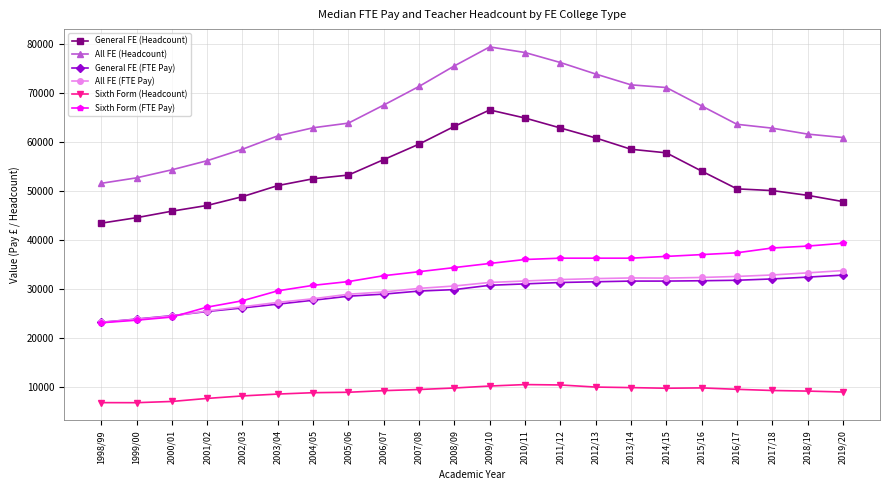

What is the spread (max minus min) of values at 2009/10?

69280